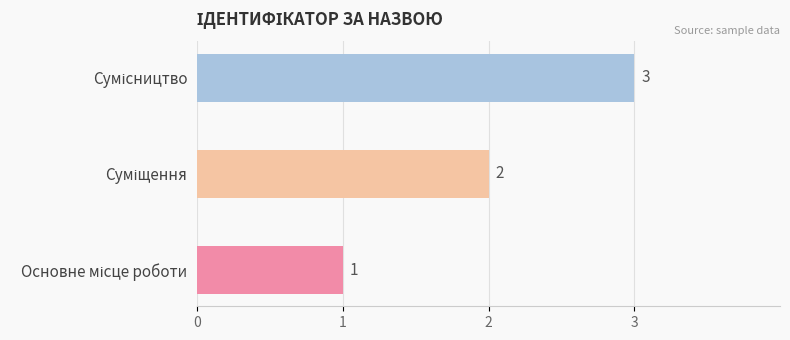

What is the smallest value displayed?

1